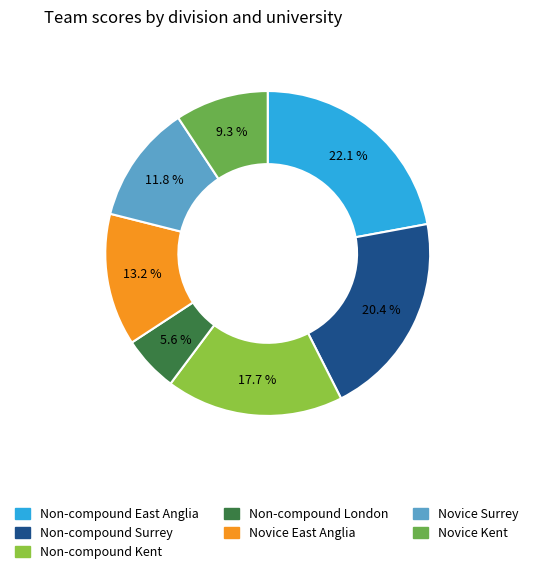

How many segments does this pie chart have?

7